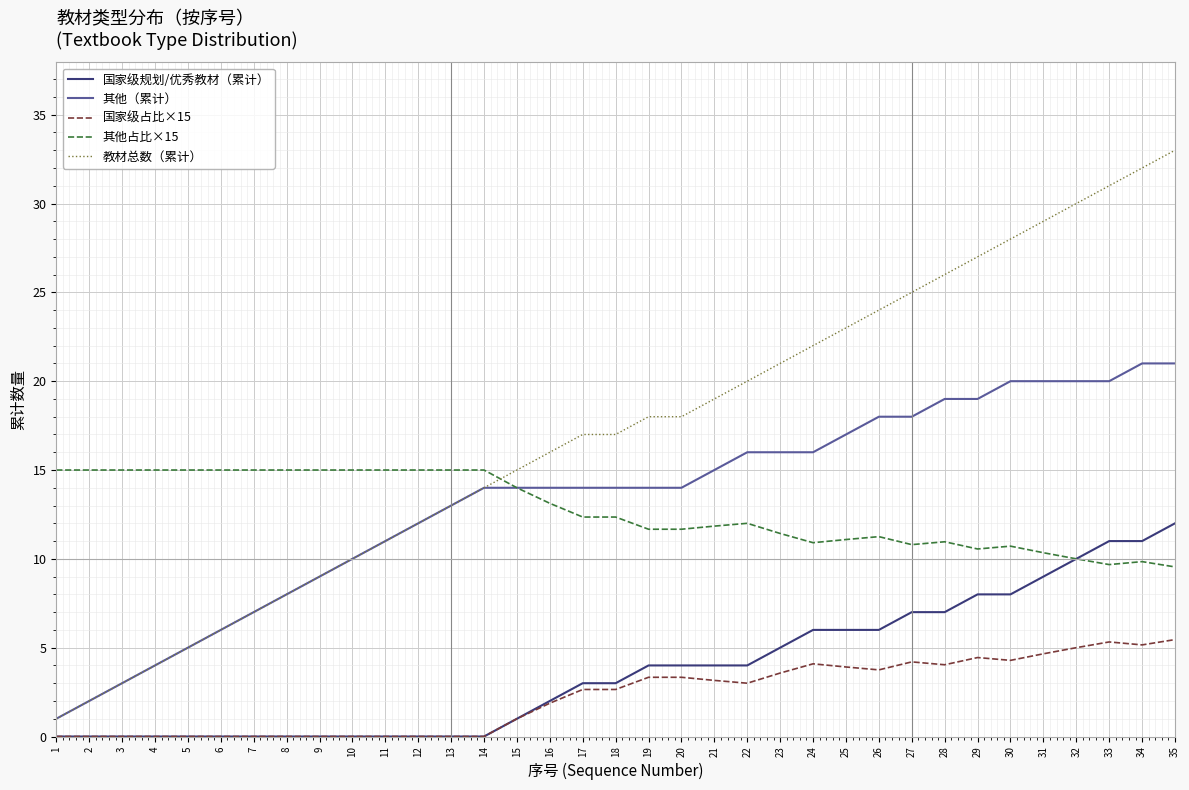

What is the spread (max minus min) of values at 3?

15.0